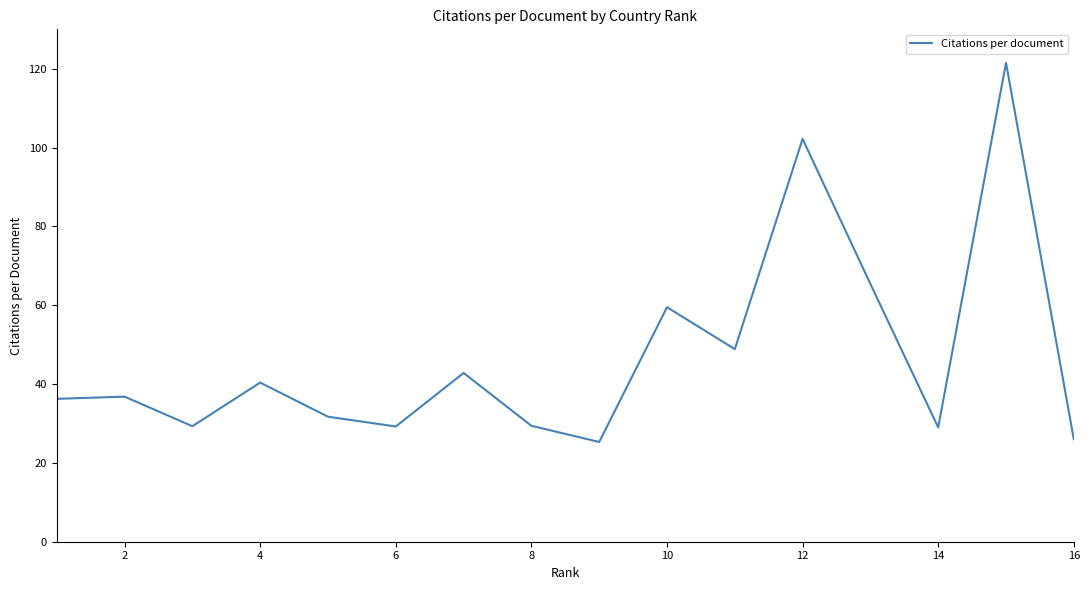

What is the difference between the maximum and minimum values?

96.2